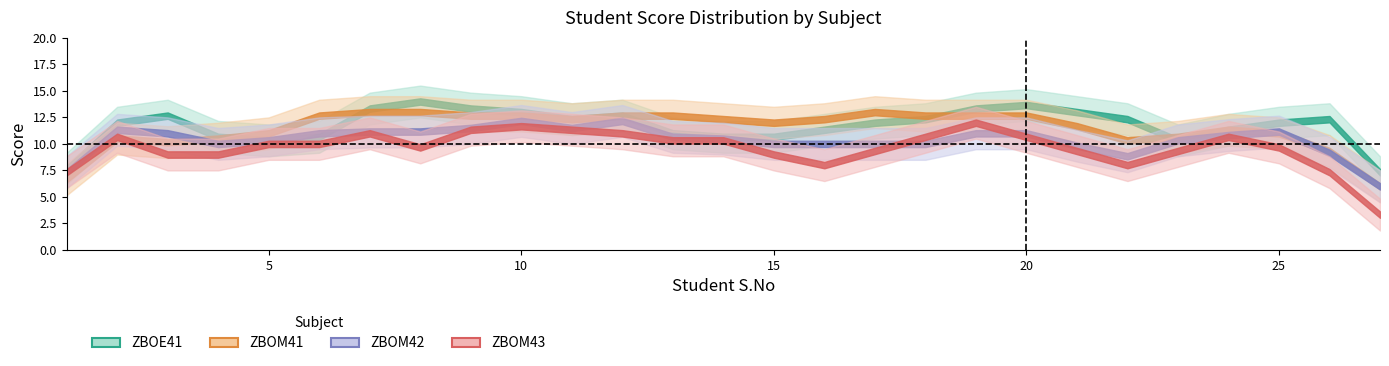

At how many categories does at least one series exceed 5?

27